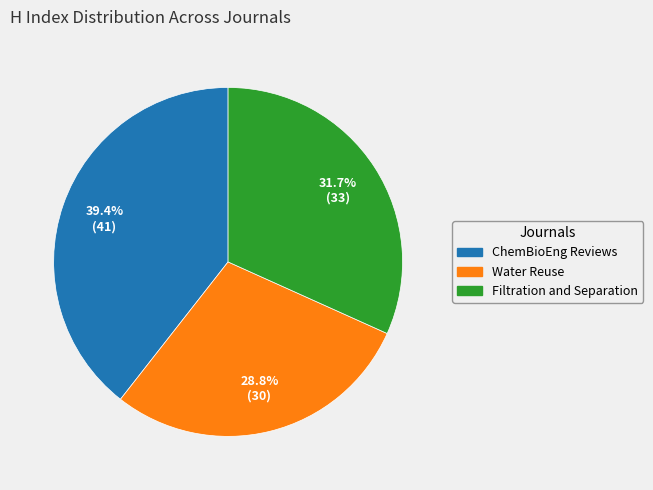

Is it true that Filtration and Separation is 32% of the pie?

True